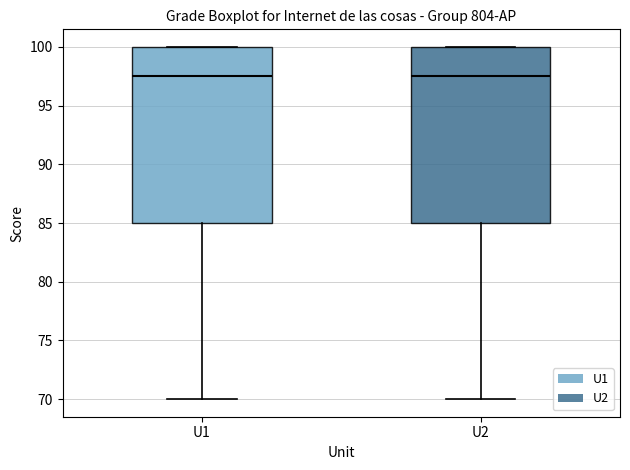

Where does the lower whisker of the box for U2 end on the y-axis? The values are not printed on the chart, so give them approximately, as read against the axis.

70.0